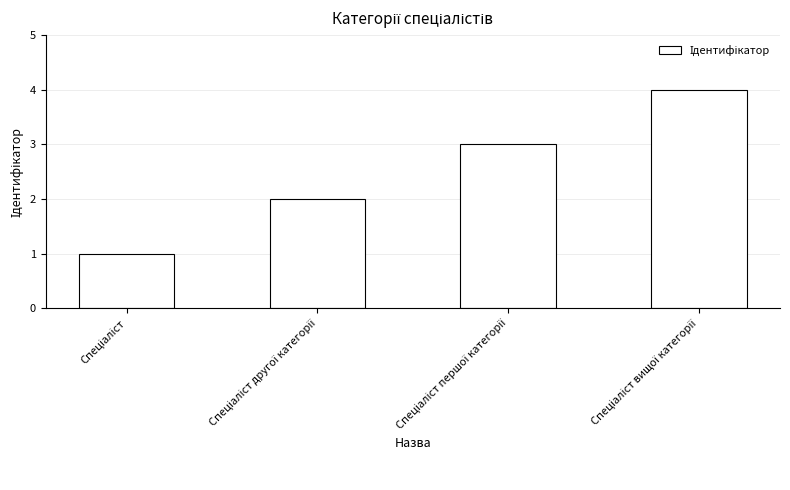

Reading left to right, what are all the values shown in this chart?

1	2	3	4